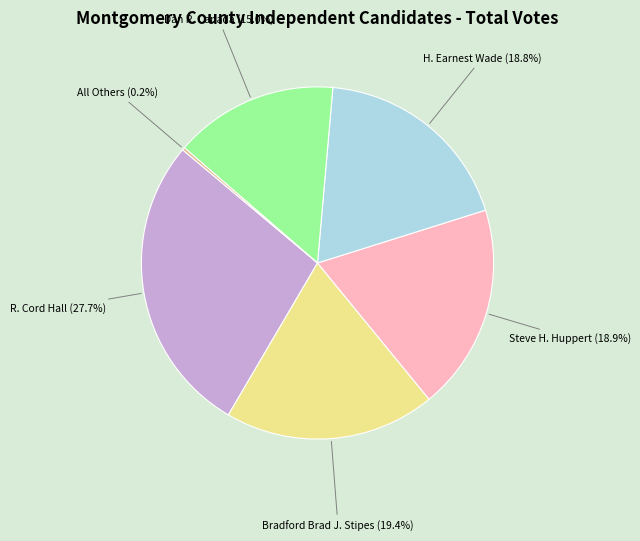

How much of the chart is everything except R. Cord Hall?

72.3%